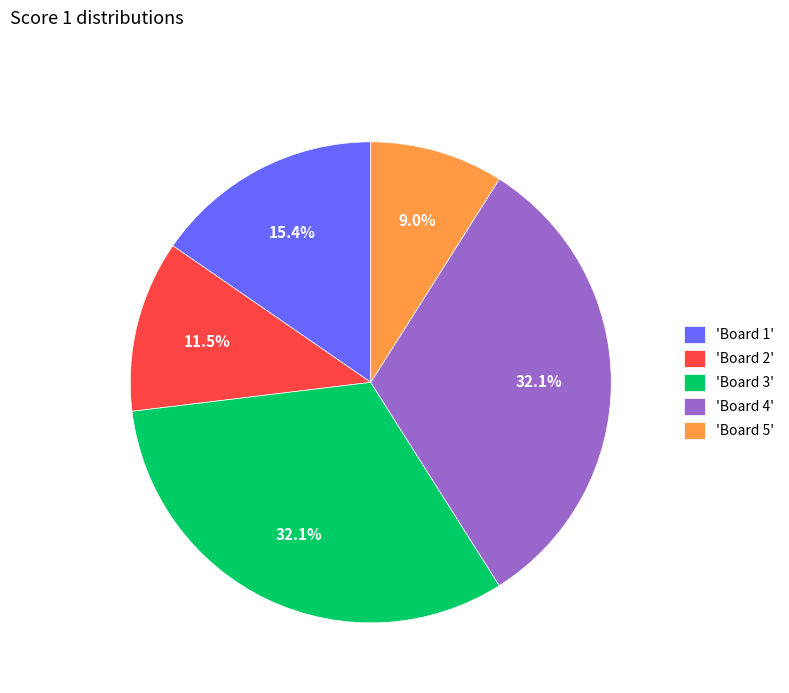

Count the number of slices in the pie.

5